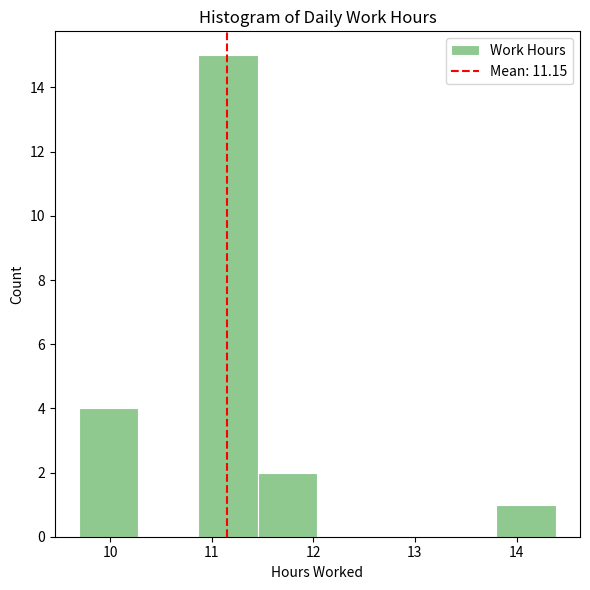

Reading left to right, list every bar in this chart as the range it spans on the x-axis followed by its height. Neither the bar edges nor the heights are printed on the chart, so give them approximately, as read against the axes.

9.7 to 10.3: 4
10.3 to 10.9: 0
10.9 to 11.5: 15
11.5 to 12.0: 2
12.0 to 12.6: 0
12.6 to 13.2: 0
13.2 to 13.8: 0
13.8 to 14.4: 1